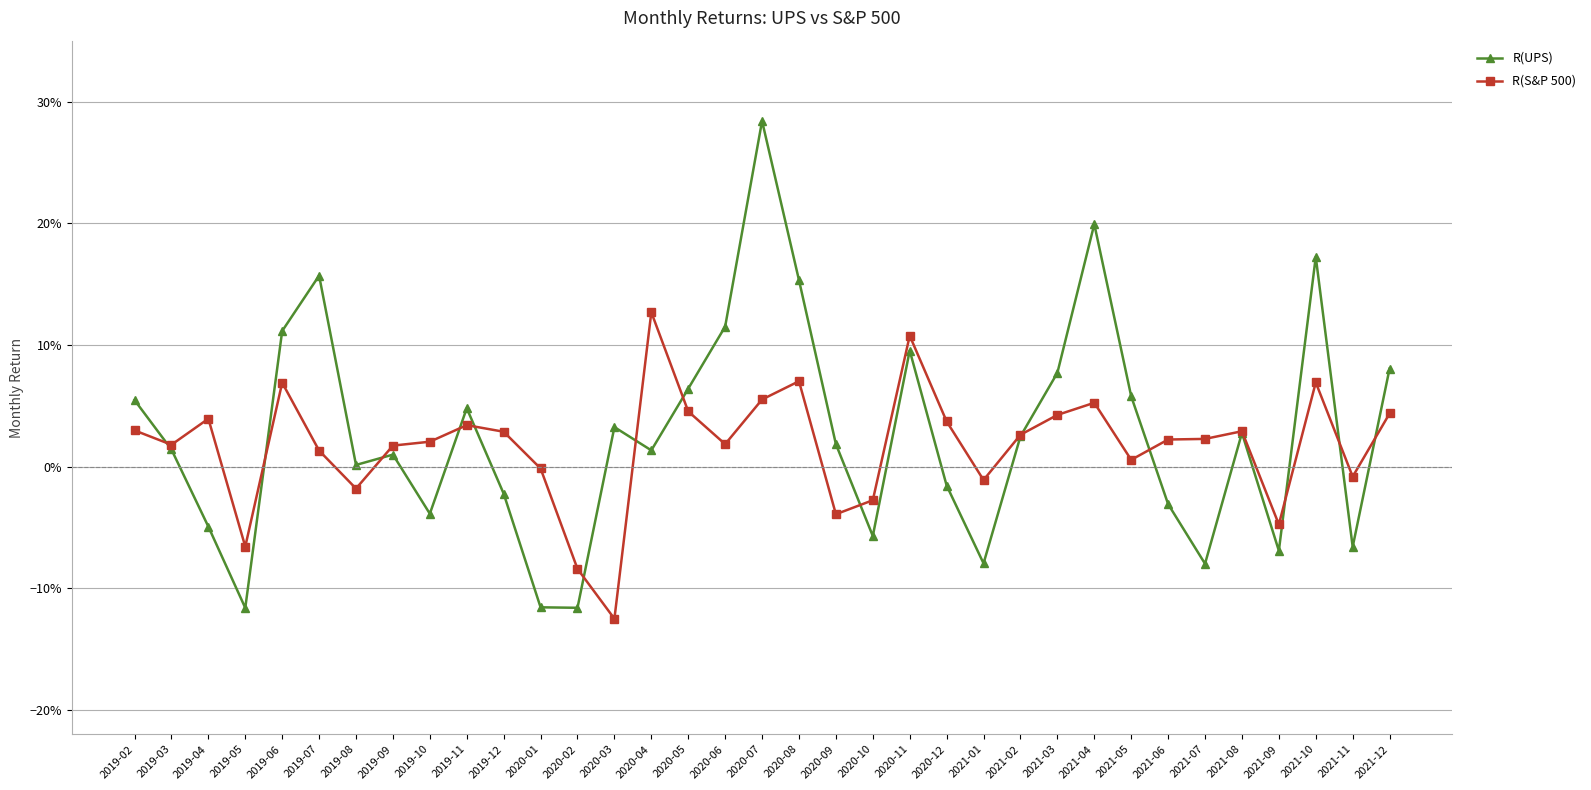

Reading right to left, list all the values displayed in this chart.

R(UPS): 0.1	-0.1	0.2	-0.1	0.0	-0.1	-0.0	0.1	0.2	0.1	0.0	-0.1	-0.0	0.1	-0.1	0.0	0.2	0.3	0.1	0.1	0.0	0.0	-0.1	-0.1	-0.0	0.0	-0.0	0.0	0.0	0.2	0.1	-0.1	-0.0	0.0	0.1
R(S&P 500): 0.0	-0.0	0.1	-0.0	0.0	0.0	0.0	0.0	0.1	0.0	0.0	-0.0	0.0	0.1	-0.0	-0.0	0.1	0.1	0.0	0.0	0.1	-0.1	-0.1	-0.0	0.0	0.0	0.0	0.0	-0.0	0.0	0.1	-0.1	0.0	0.0	0.0